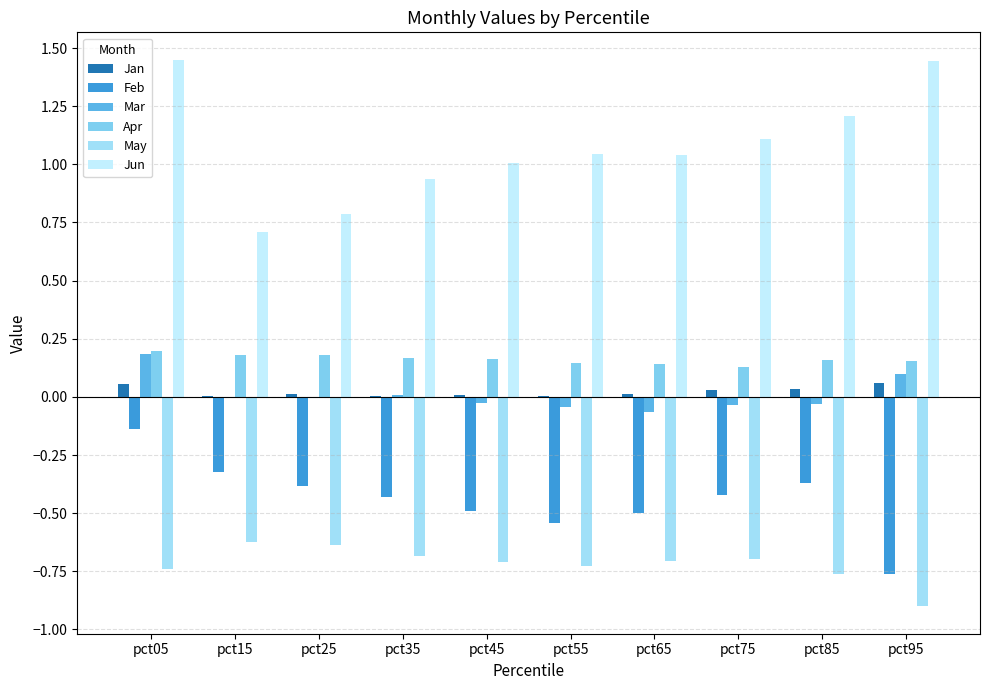

The value of Jan at pct85 is 0.0. True or false?

True